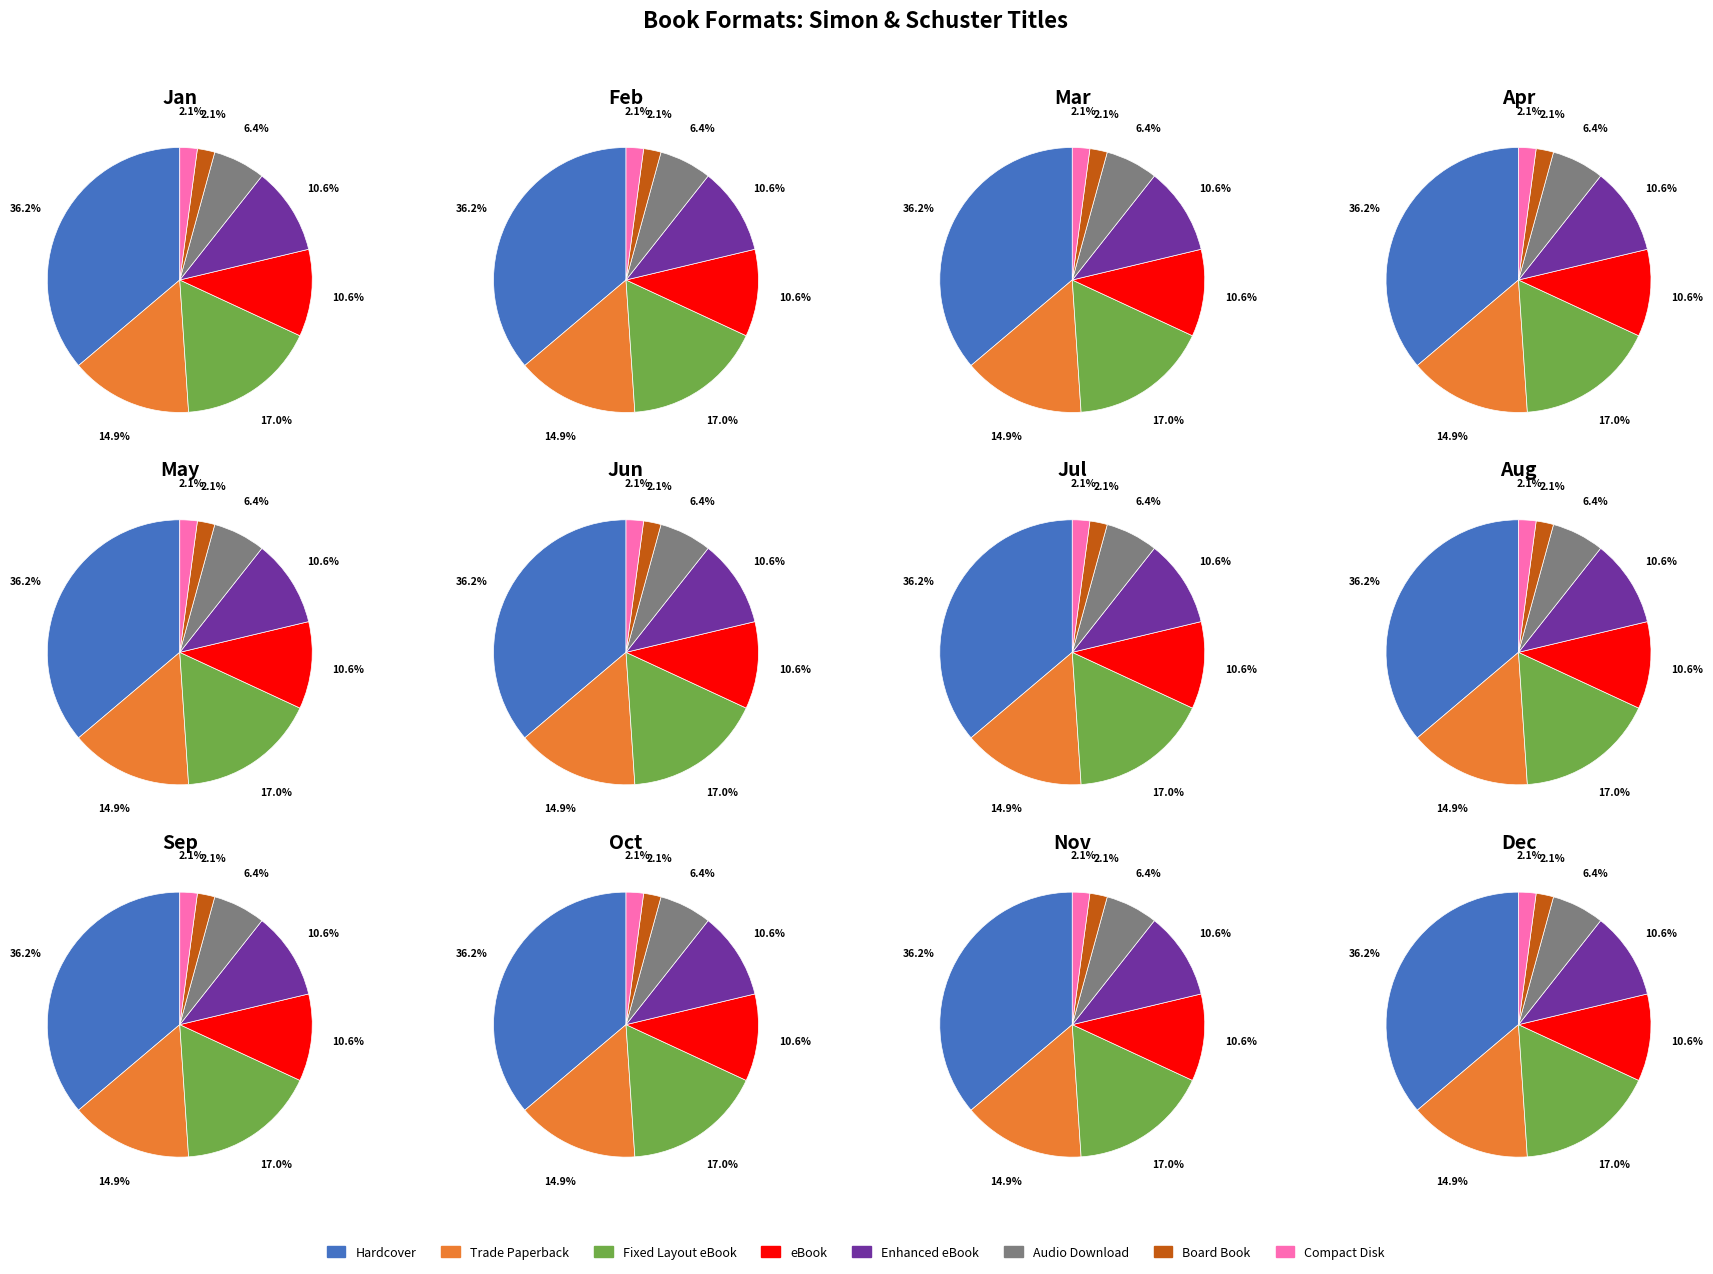

Rank the categories by value from lowest to highest.

Board Book, Compact Disk, Audio Download, eBook, Enhanced eBook, Trade Paperback, Fixed Layout eBook, Hardcover